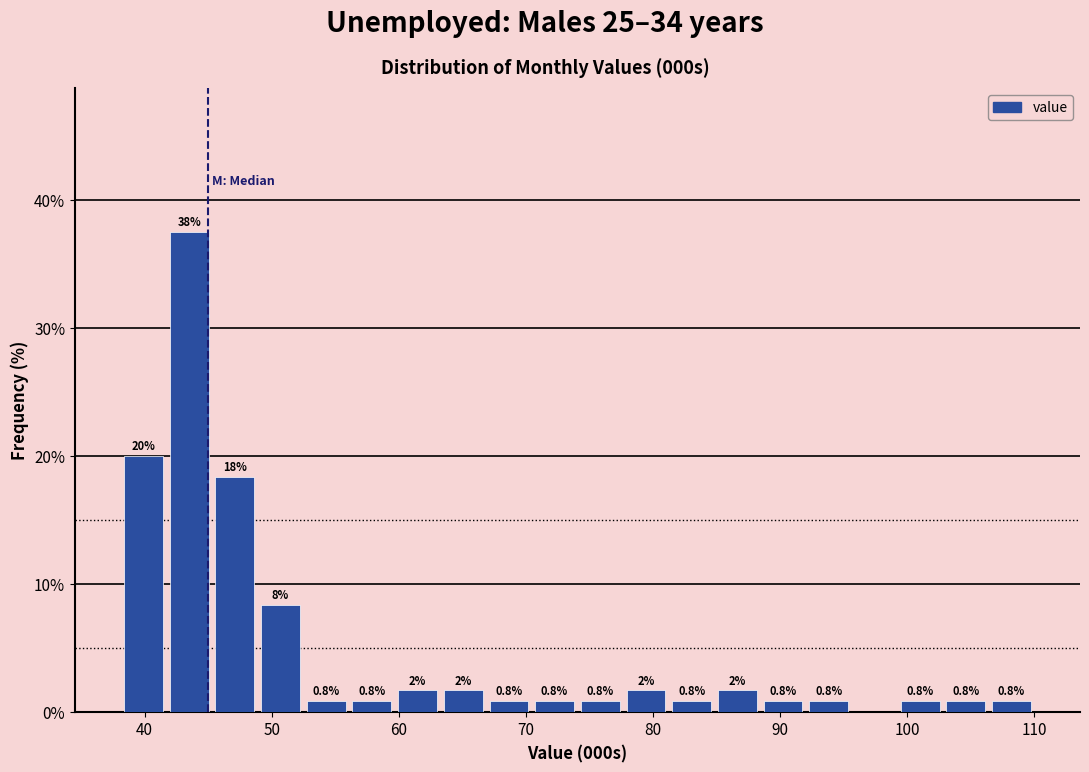

Read against the x-axis, roughly where is the centre of the tallest bar?

43